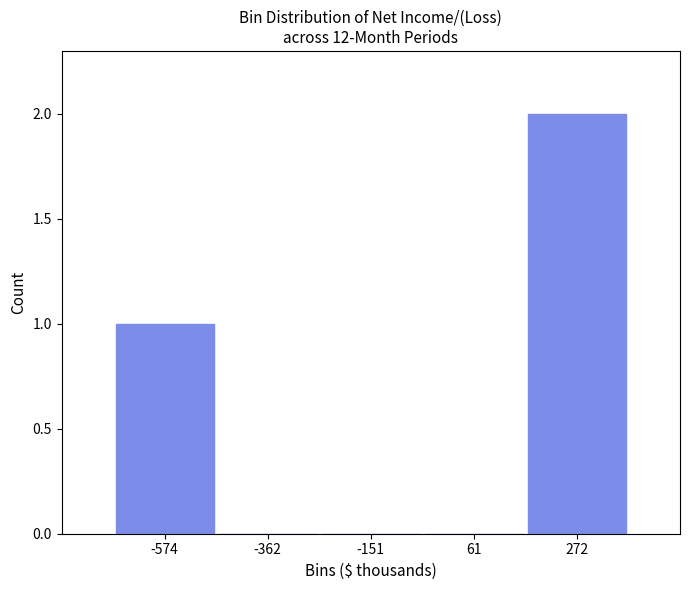

Reading left to right, transcribe this chart: for each bar, give the range it covers on the x-axis and its height. Neither the bar edges nor the heights are printed on the chart, so give them approximately, as read against the axes.

-700 to -450: 1
-450 to -250: 0
-250 to -50: 0
-50 to 150: 0
150 to 400: 2